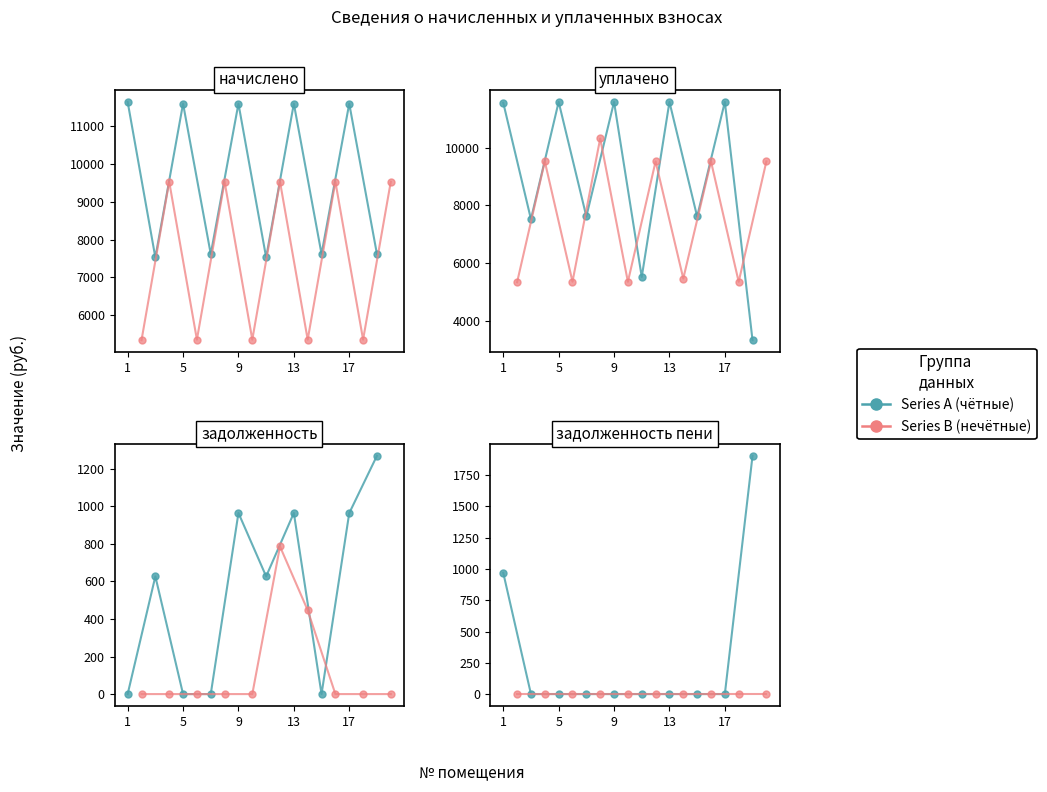

The Series A series shows 0.0 at 9. True or false?

True